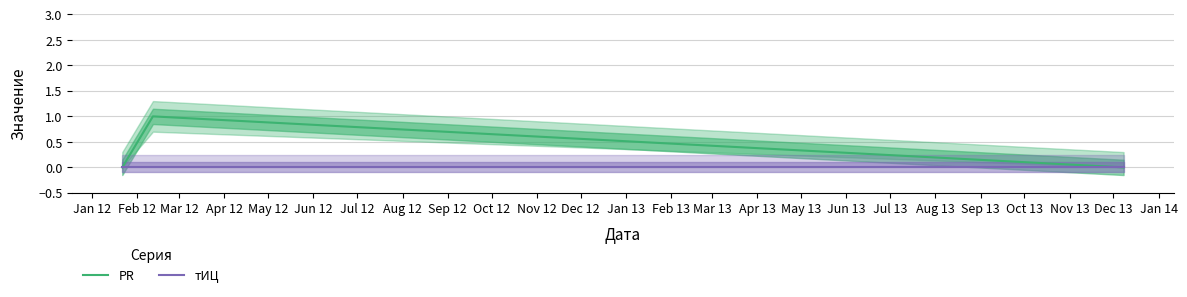

How many values in PR are above zero?

1